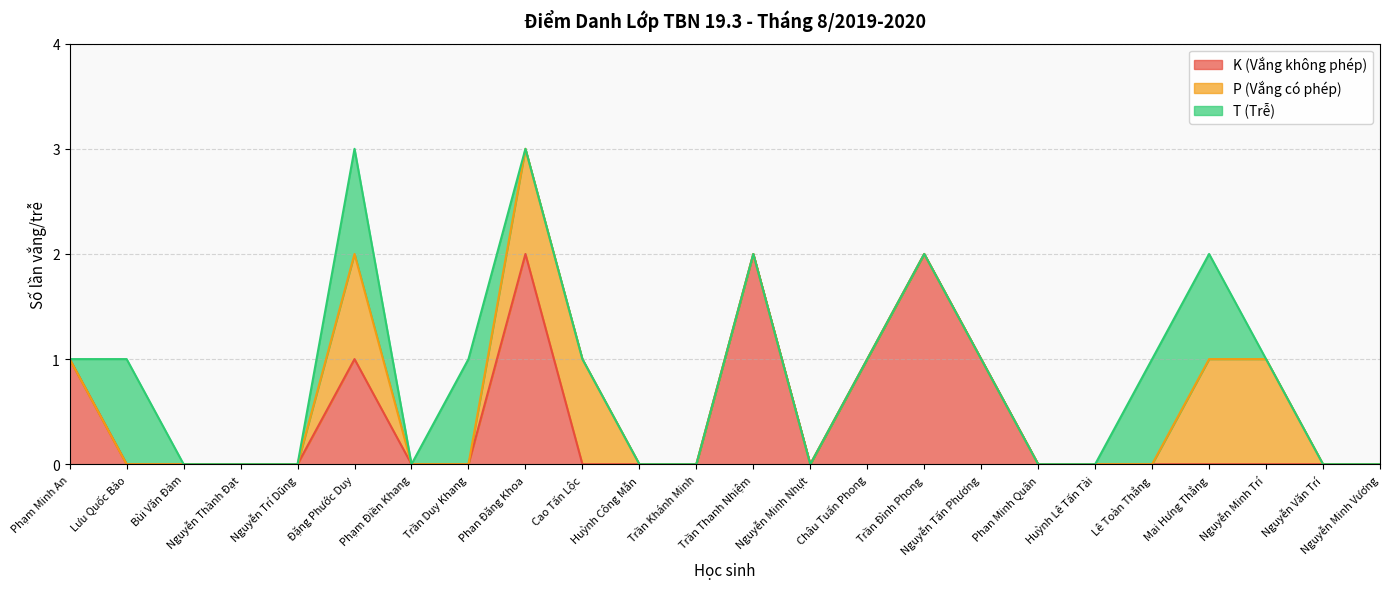

List the labels in order of P (Vắng có phép) value, largest first.

Đặng Phước Duy, Phan Đăng Khoa, Cao Tấn Lộc, Mai Hưng Thắng, Nguyễn Minh Trí, Phạm Minh An, Lưu Quốc Bảo, Bùi Văn Đảm, Nguyễn Thành Đạt, Nguyễn Trí Dũng, Phạm Điền Khang, Trần Duy Khang, Huỳnh Công Mẫn, Trần Khánh Minh, Trần Thanh Nhiệm, Nguyễn Minh Nhựt, Châu Tuấn Phong, Trần Đình Phong, Nguyễn Tấn Phương, Phan Minh Quân, Huỳnh Lê Tấn Tài, Lê Toàn Thắng, Nguyễn Văn Trí, Nguyễn Minh Vương